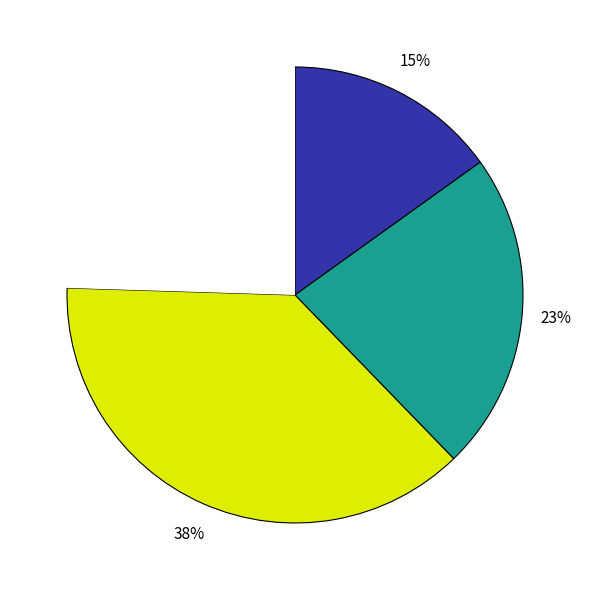

To the nearest percent, what is the difference between the largest and smallest slice percentages?

23%